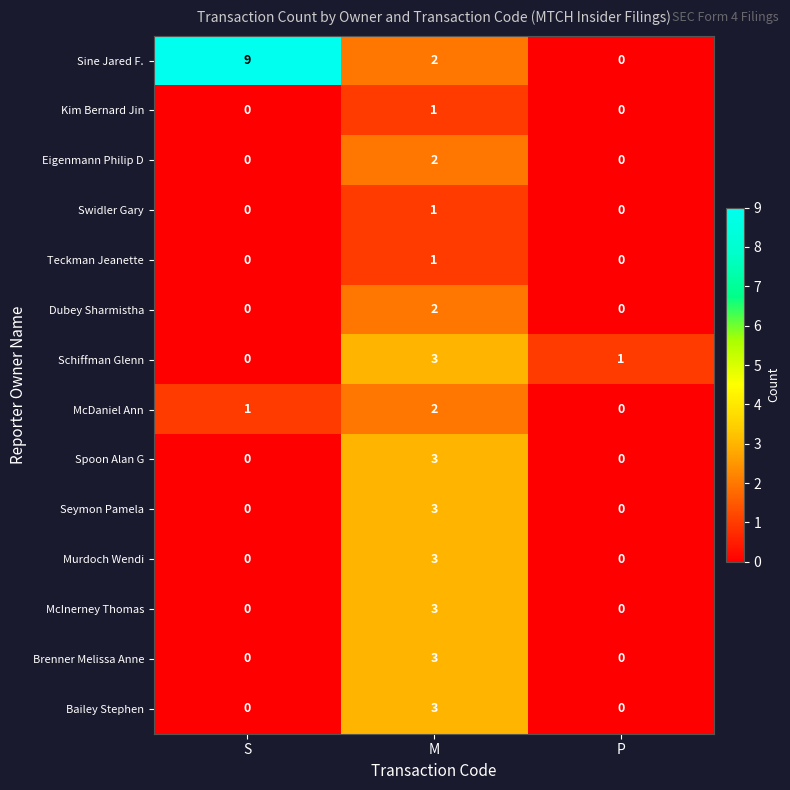

At which category is the sum across all series the highest?

M